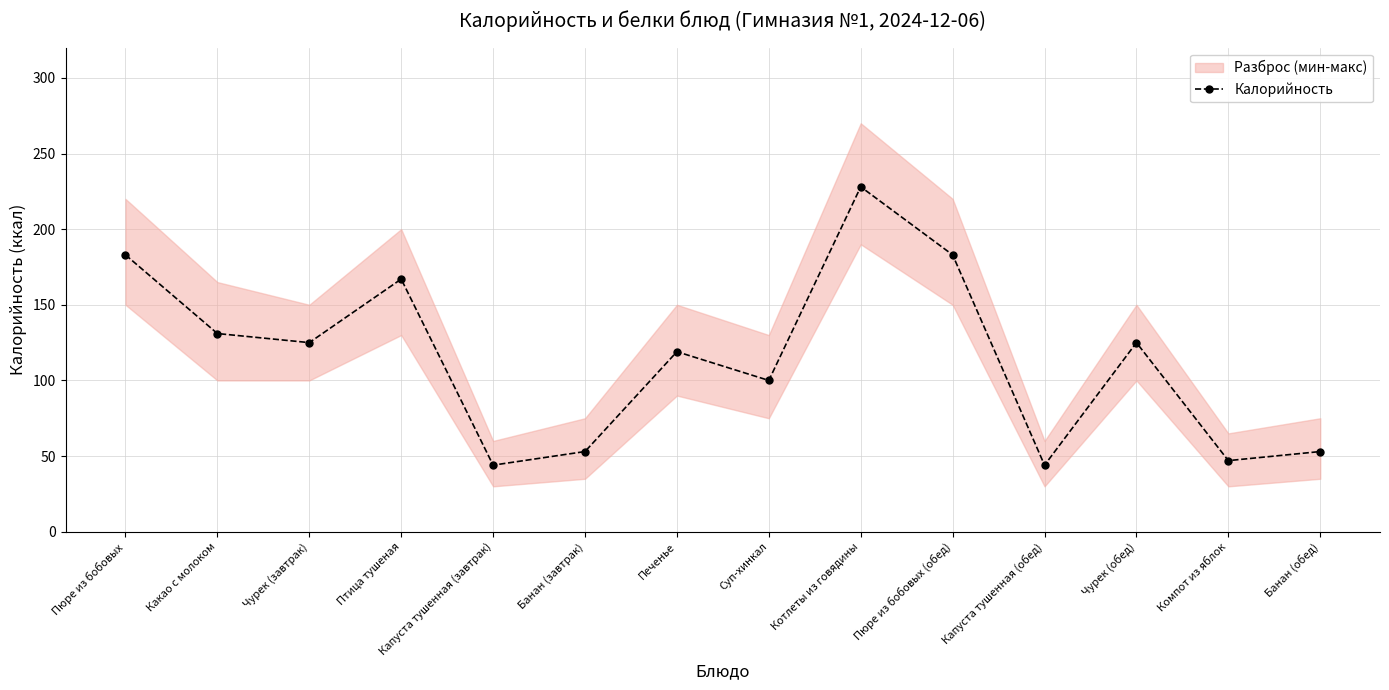

What is the label of the 5th point from the right?

Пюре из бобовых (обед)